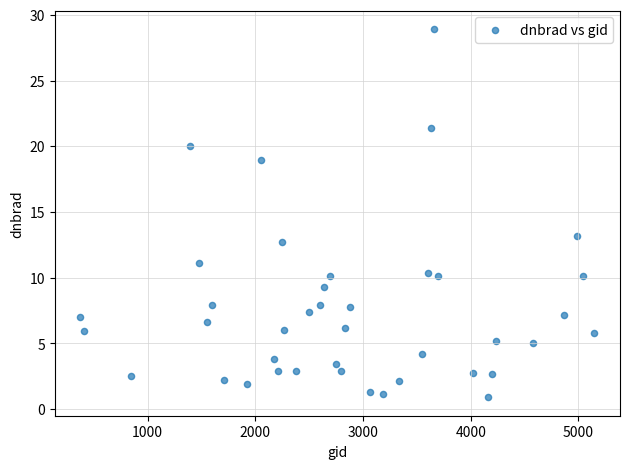

What is the range of X values (max minus min)?

4770.0